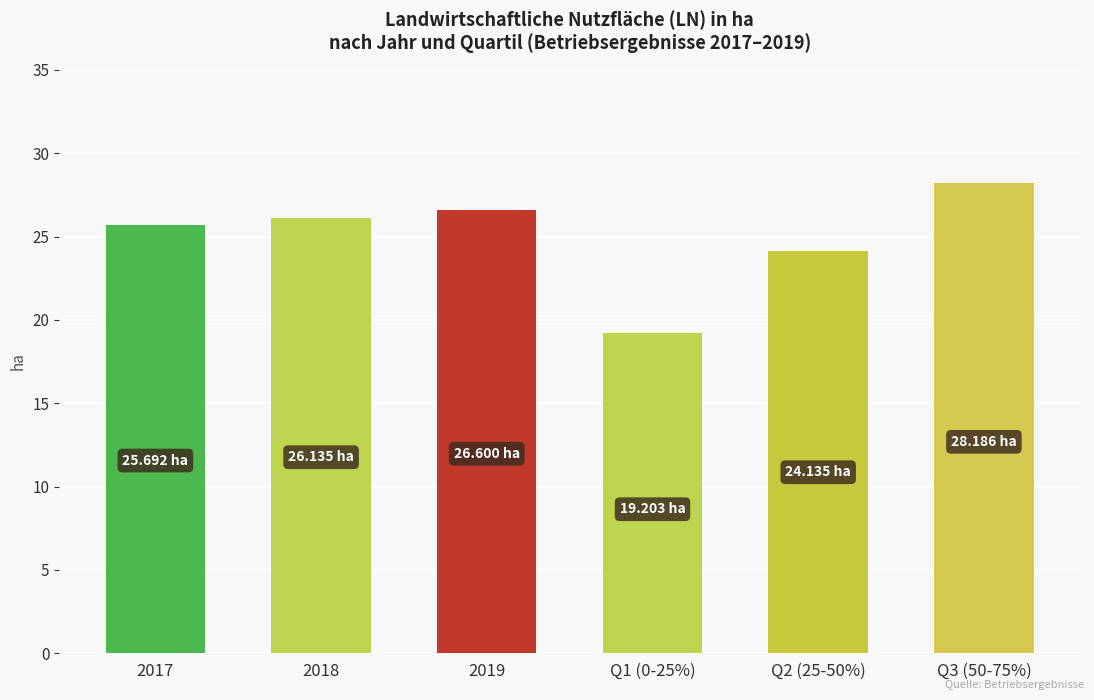

What is the difference between the second highest and minimum values?

7.4